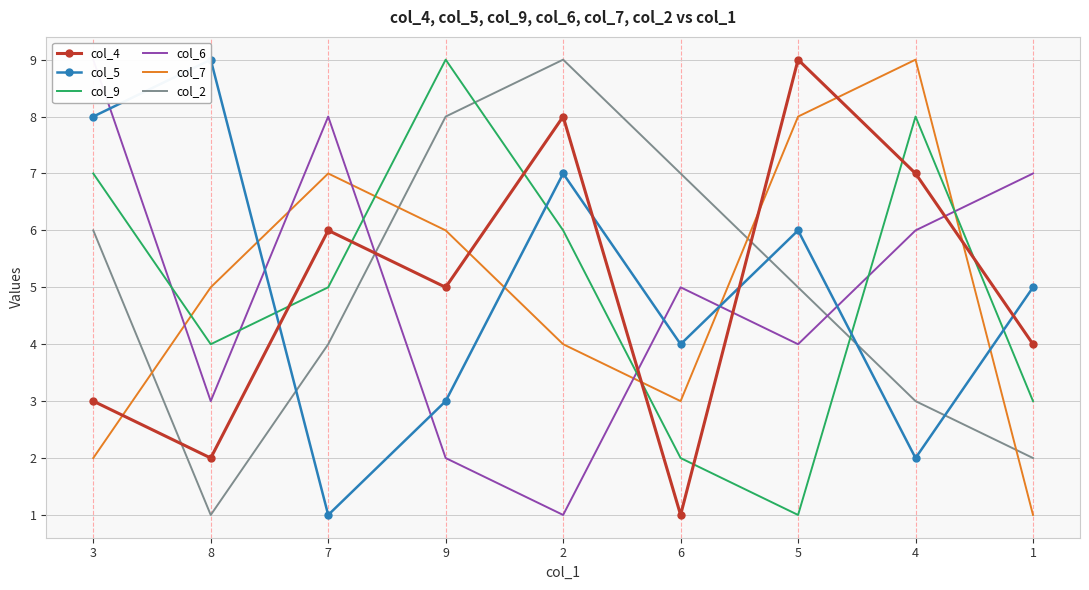

Reading right to left, transcribe all the data shown in this chart.

col_4: 4	7	9	1	8	5	6	2	3
col_5: 5	2	6	4	7	3	1	9	8
col_9: 3	8	1	2	6	9	5	4	7
col_6: 7	6	4	5	1	2	8	3	9
col_7: 1	9	8	3	4	6	7	5	2
col_2: 2	3	5	7	9	8	4	1	6